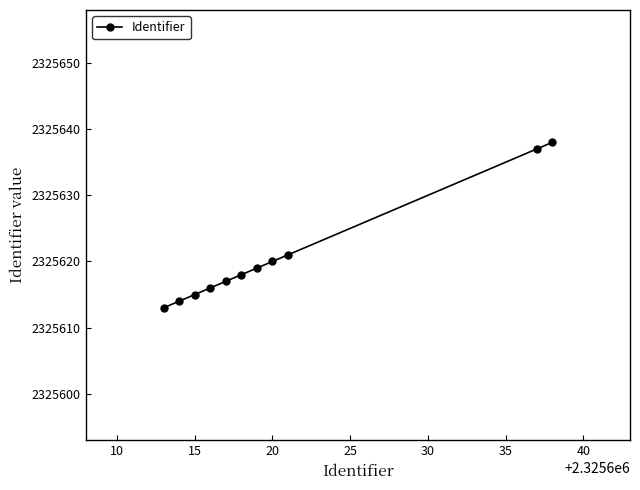

How many data points are less than 2325618?

5